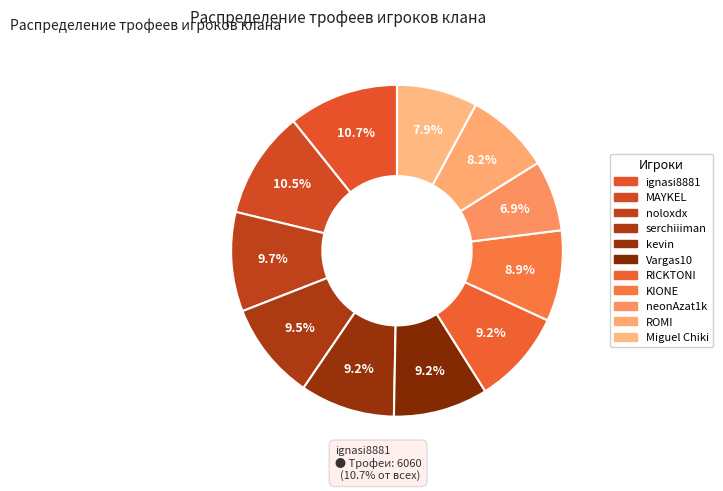

To the nearest percent, what is the average slice percentage?

9%